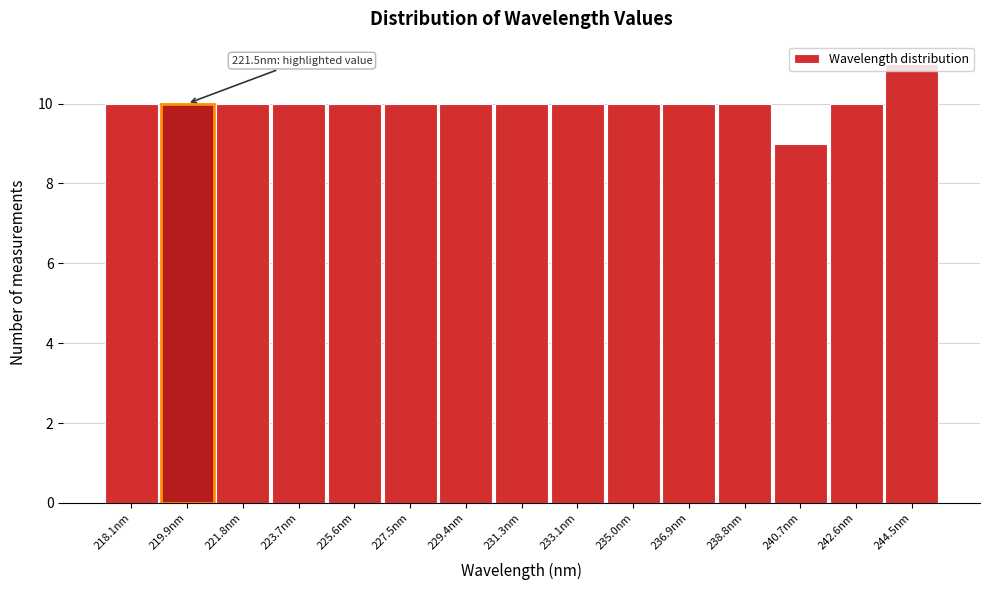

The chart shows a value of 10 at 242.6nm. True or false?

True